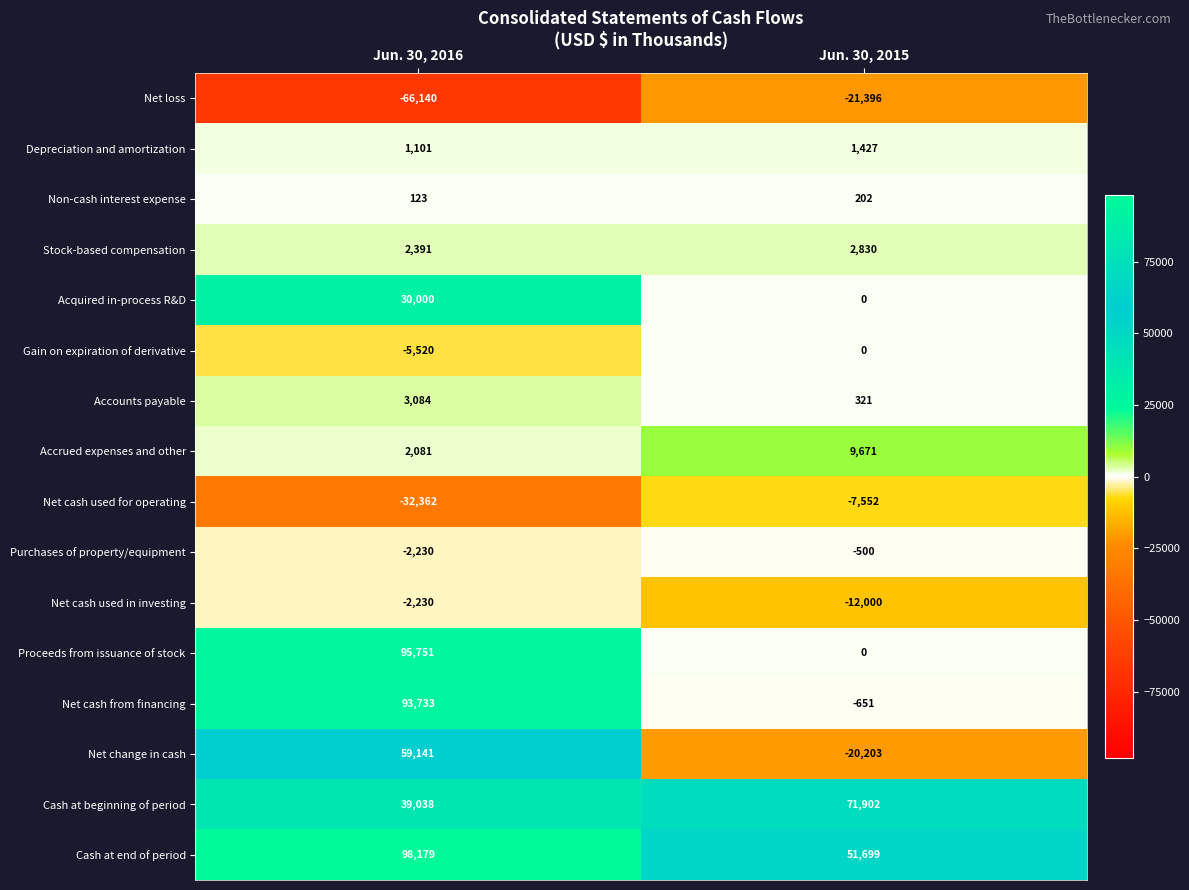

Is it true that Cash at end of period equals 51699 at Jun. 30, 2015?

True